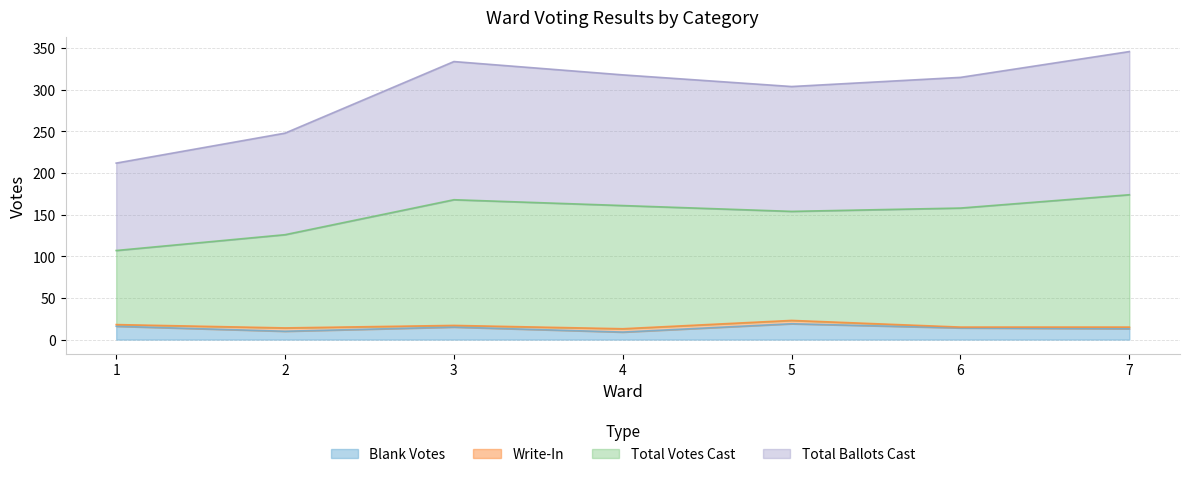

Rank the categories by Total Ballots Cast value from lowest to highest.

1, 2, 5, 6, 4, 3, 7